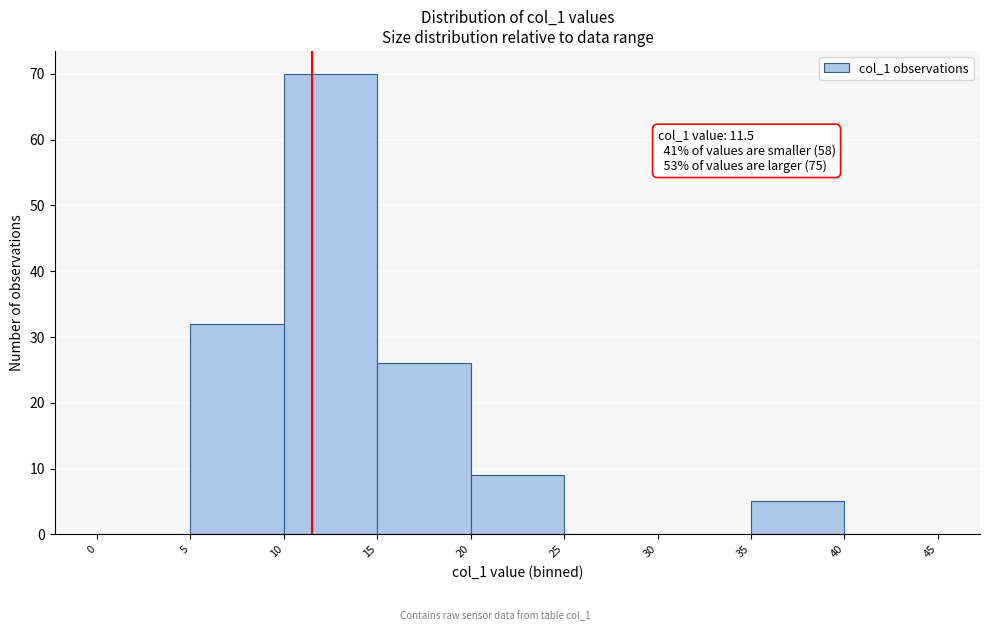

Over which range of the x-axis is the bar tallest?

10 to 15